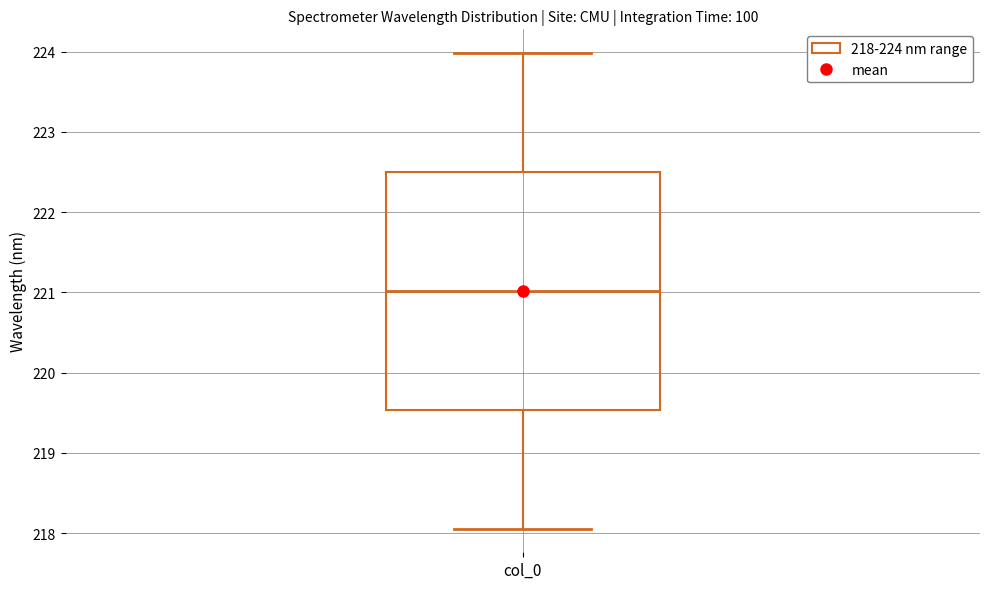

Where does the upper whisker of the box for col_0 end on the y-axis? The values are not printed on the chart, so give them approximately, as read against the axis.

224.0